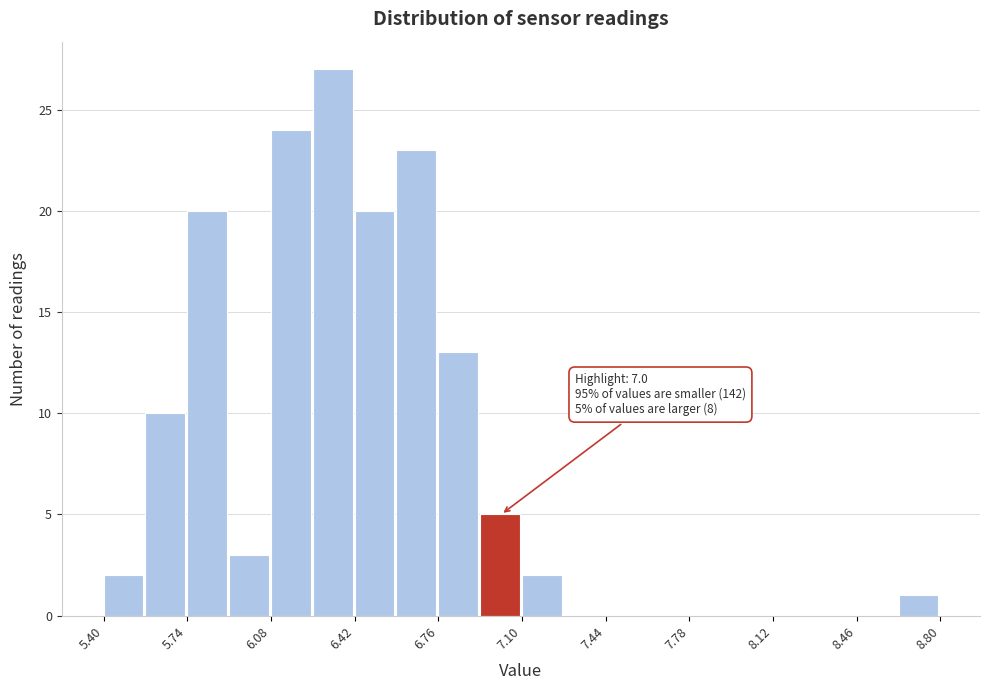

Around what value on the x-axis is the tallest bar? Give the approximate position of its centre, as read against the axis.

6.35